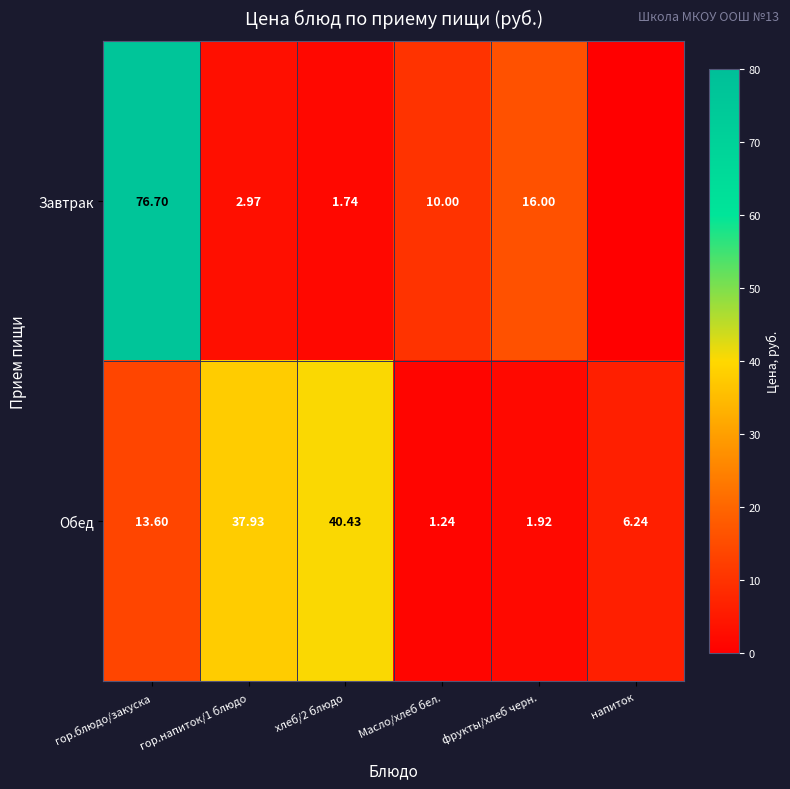

Is the value of Завтрак at гор.напиток/1 блюдо greater than the value of Обед at Масло/хлеб бел.?

Yes